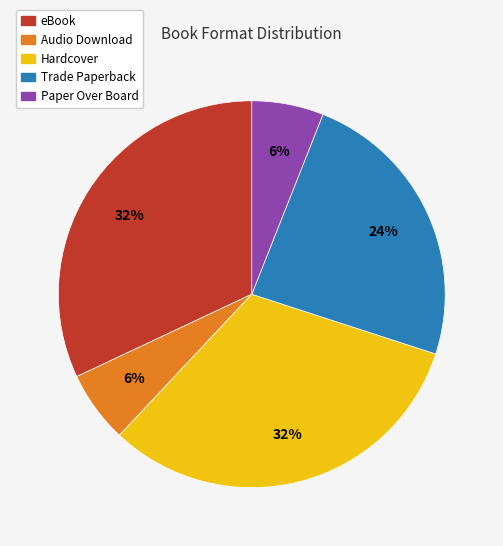

What percentage is the Hardcover slice, to the nearest percent?

32%